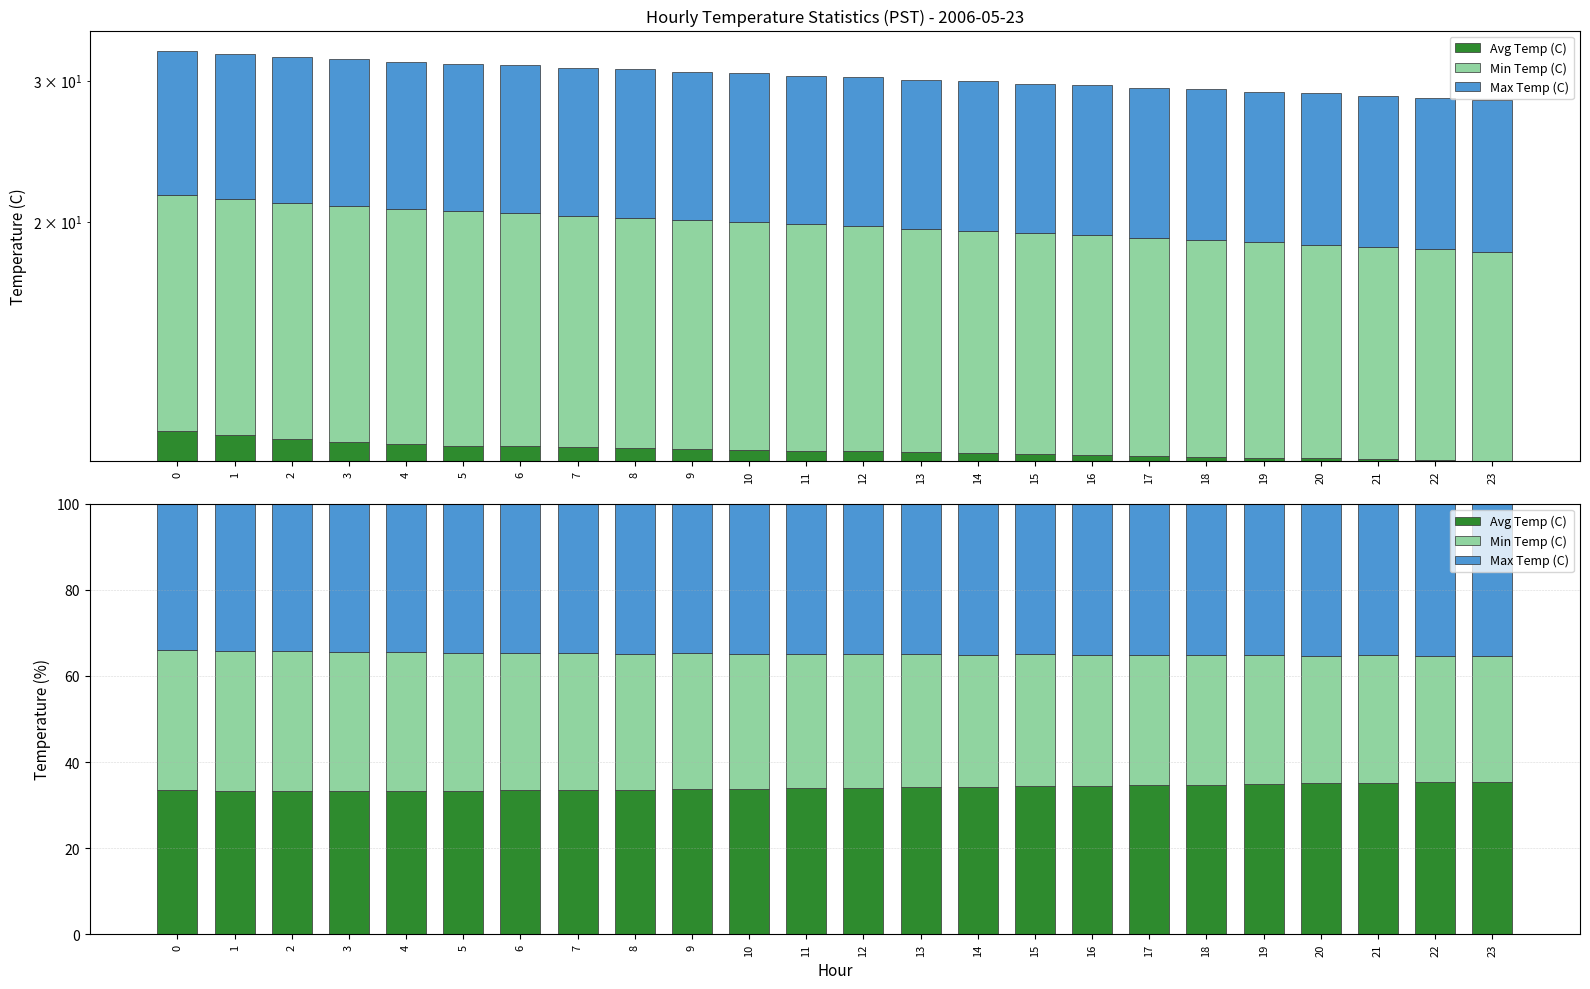

What is the average value of the Max Temp (C) series?

34.8